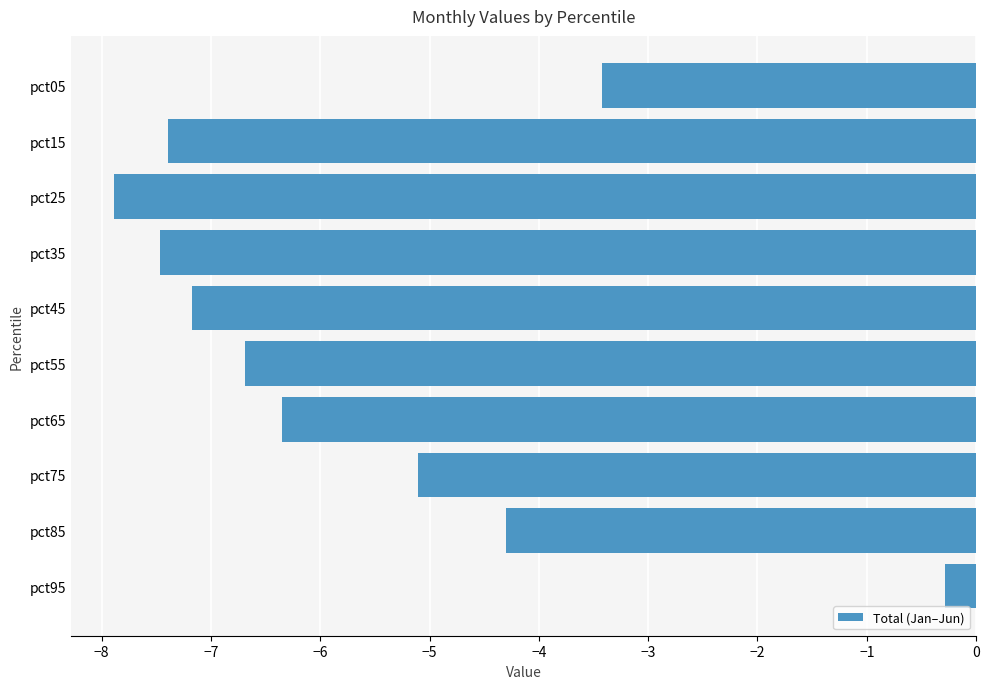

Reading bottom to top, transcribe all the data shown in this chart.

-0.3	-4.3	-5.1	-6.3	-6.7	-7.2	-7.5	-7.9	-7.4	-3.4